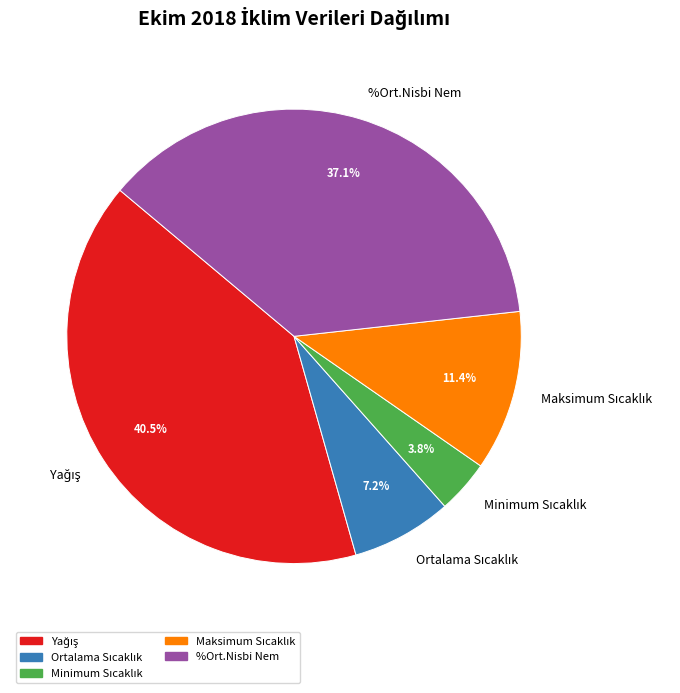

Does %Ort.Nisbi Nem represent more than half of the total?

No